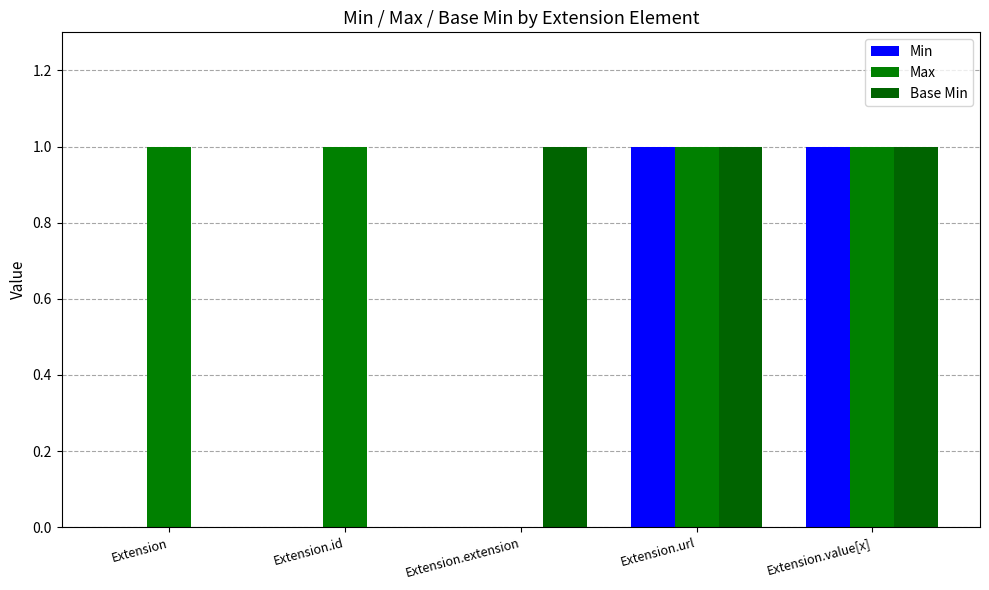

Where is Max nearest to the value 0?

Extension.extension